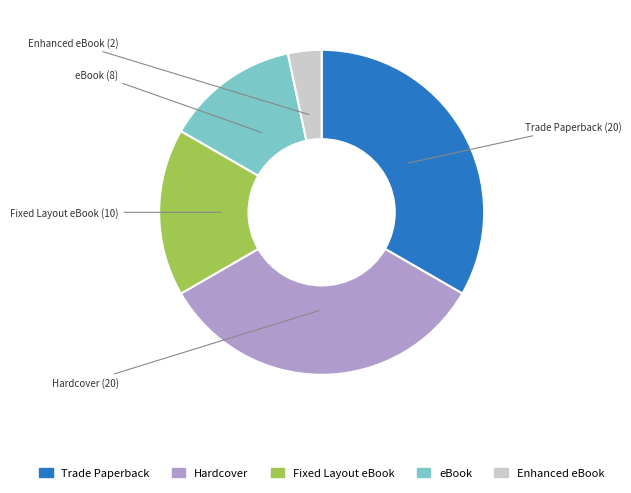

Approximately how many times larger is the value at Hardcover compared to Enhanced eBook?

10.0